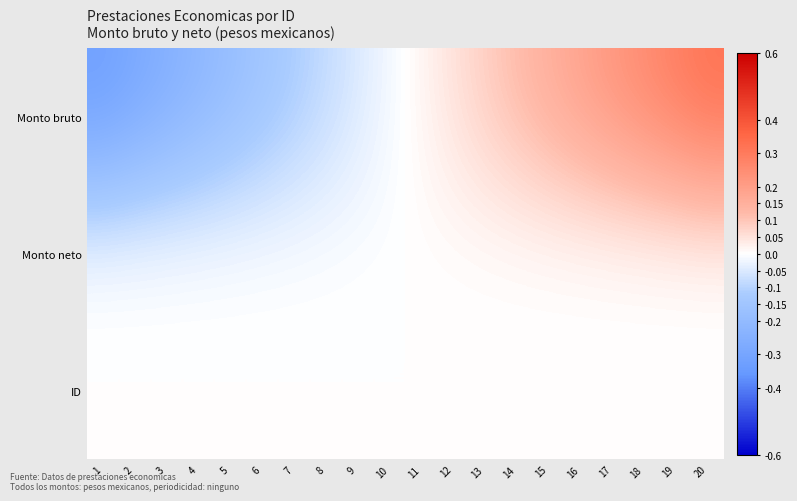

How many series are shown in this chart?

3